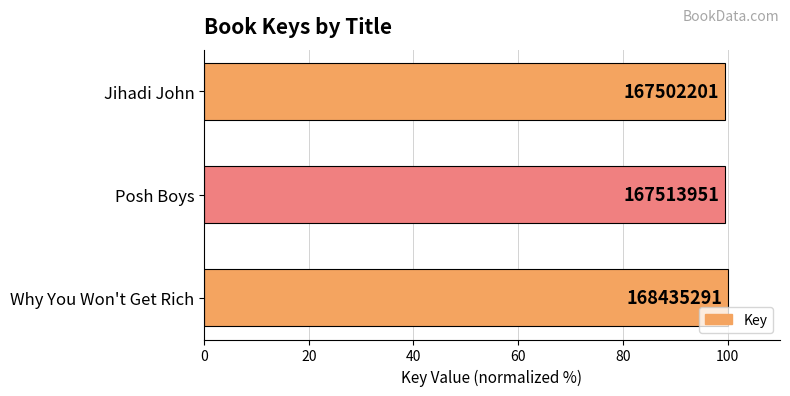

Are the bars horizontal?

Yes